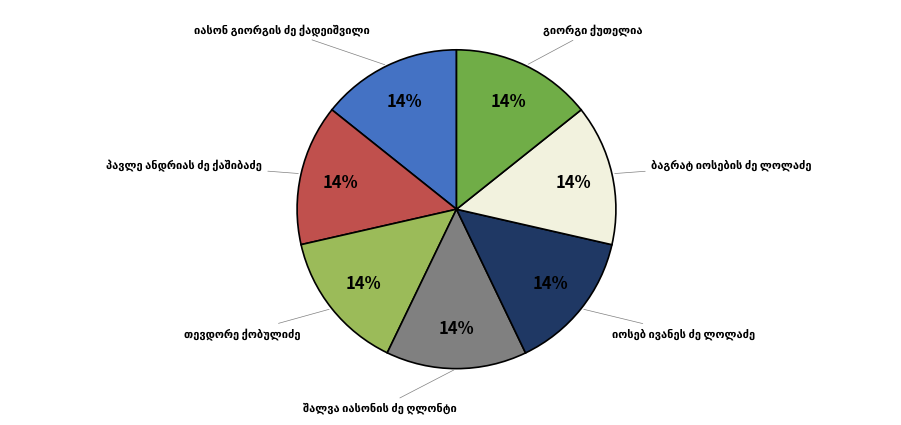

To the nearest percent, what is the average slice percentage?

14%